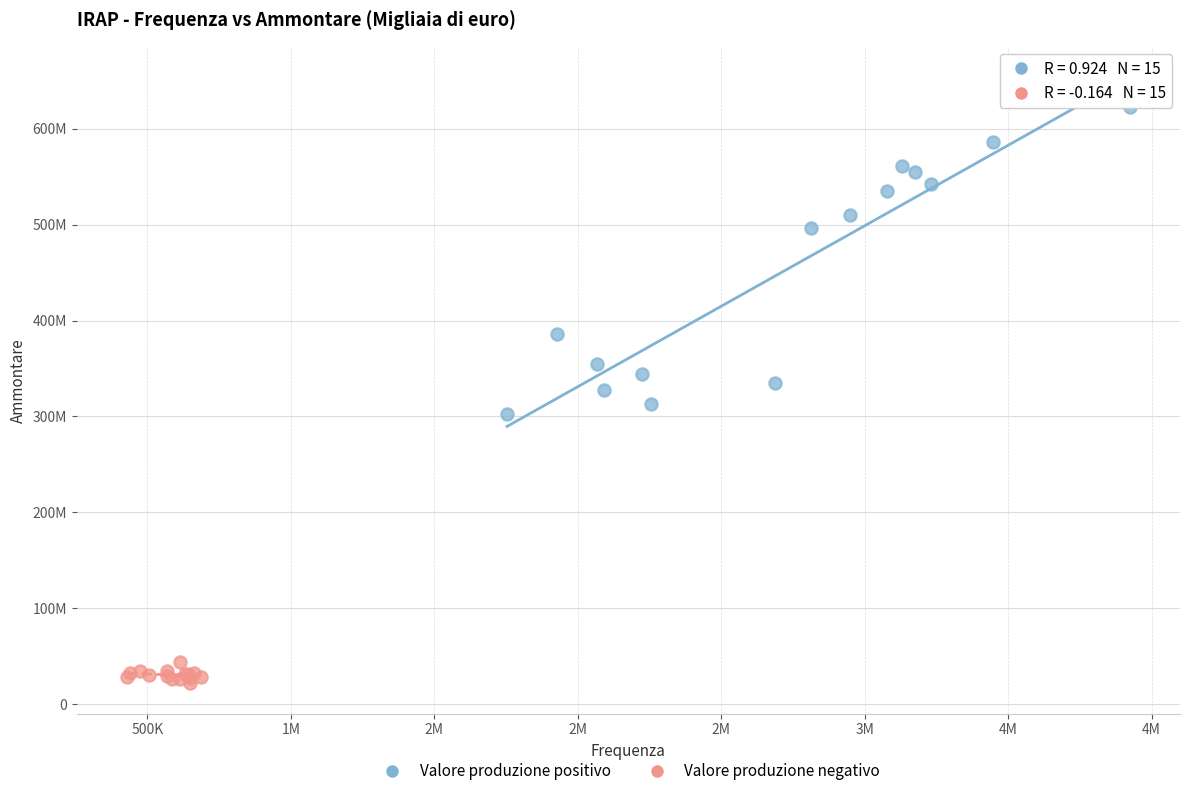

Which series reaches the maximum Y coordinate?

Valore produzione positivo